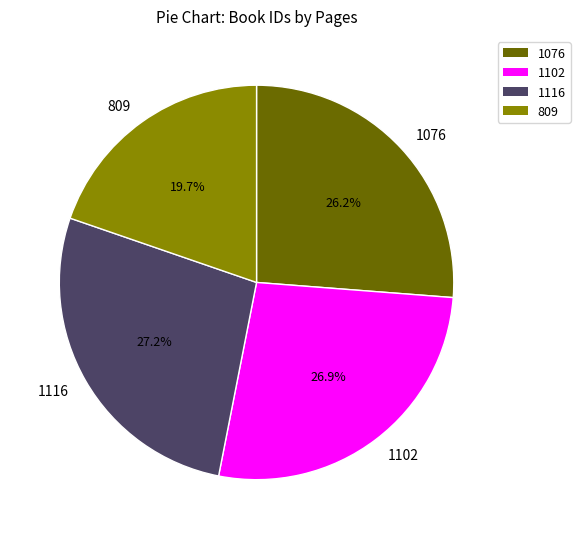

Is 809 the majority of the pie?

No